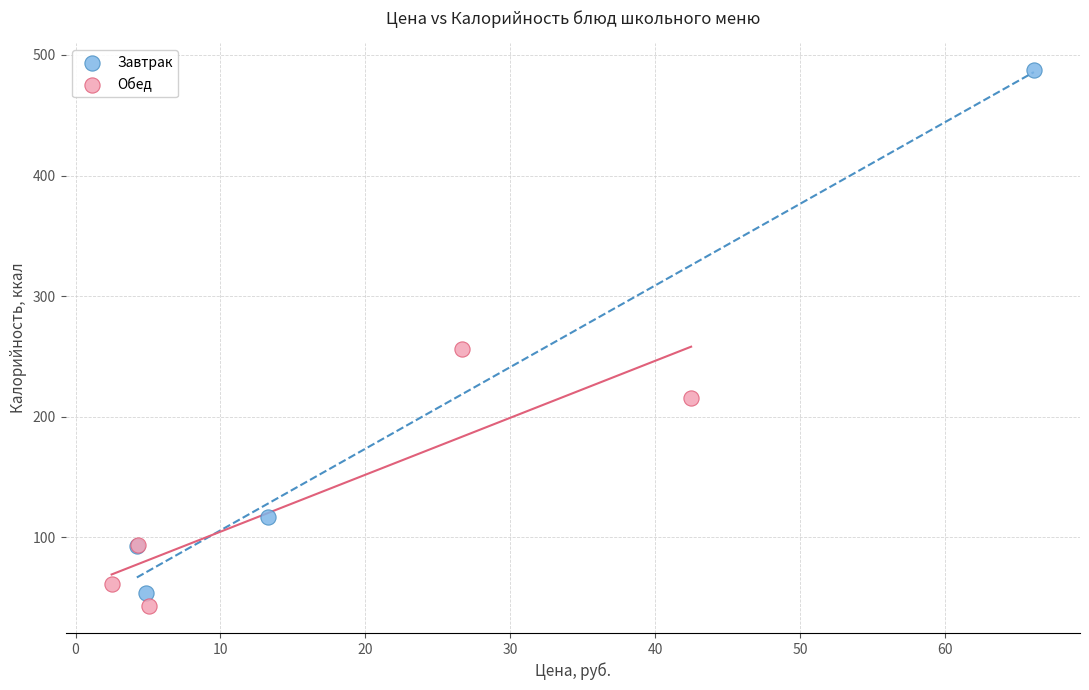

Which series contains the highest Y value?

Завтрак